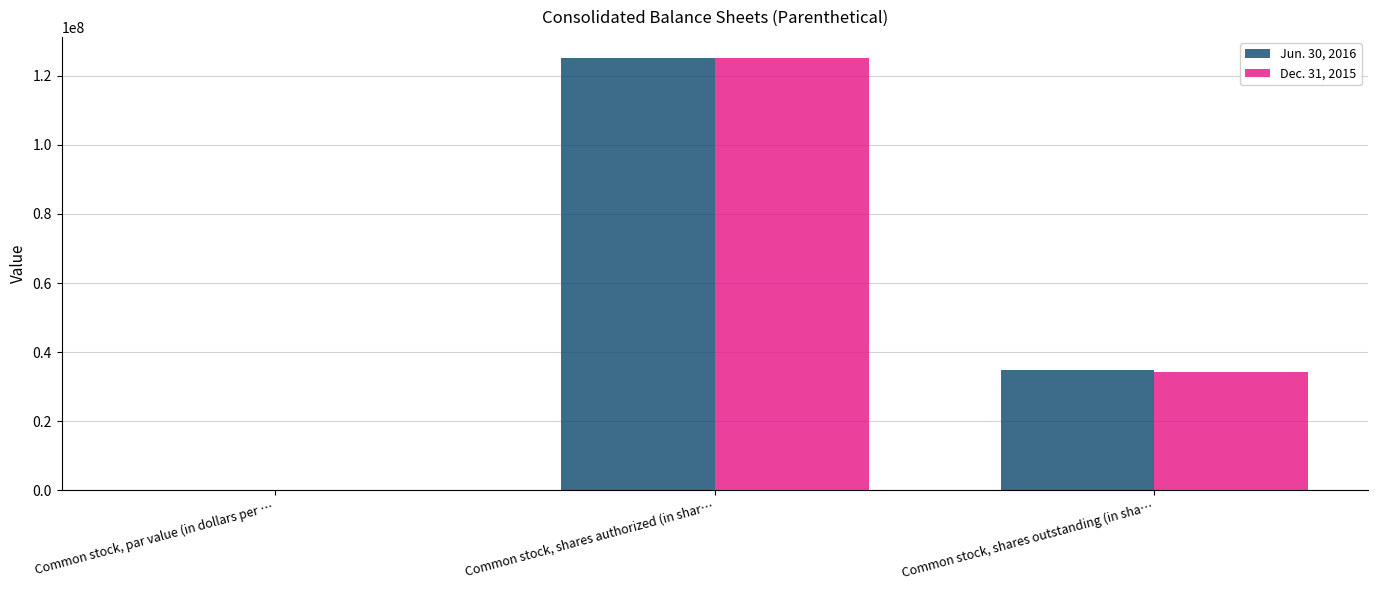

At which category is the sum across all series the highest?

Common stock, shares authorized (in shar…